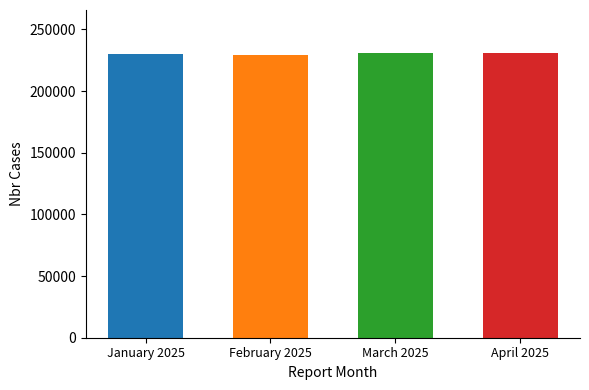

True or false: the data shows 136808 at March 2025.

False